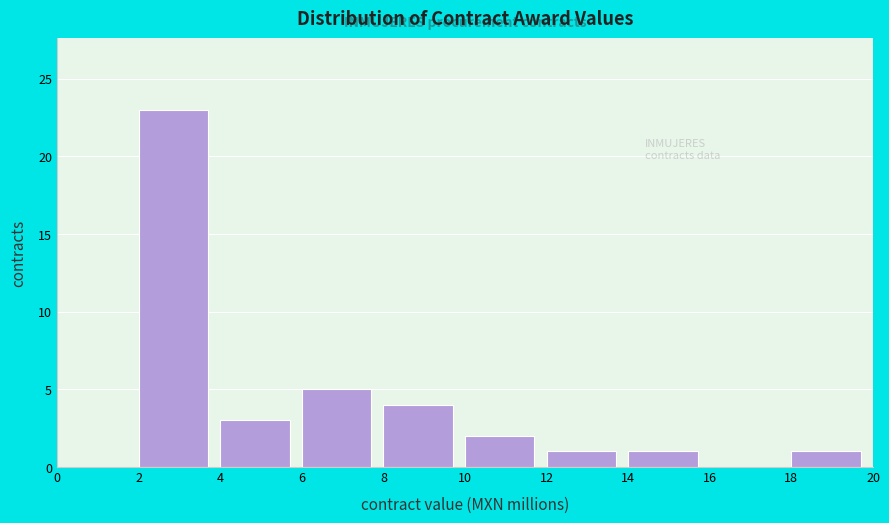

Which range on the x-axis has the tallest bar?

2 to 4